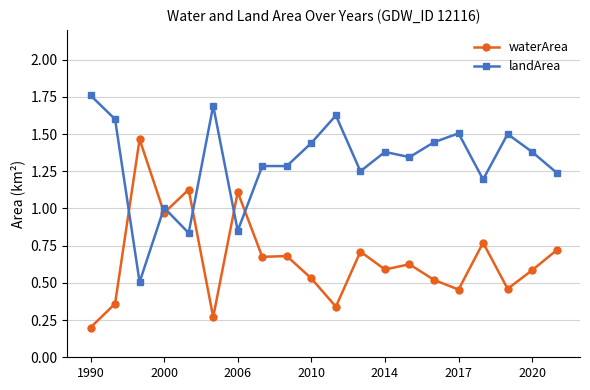

True or false: landArea has more than 1 points higher than both neighbors.

True